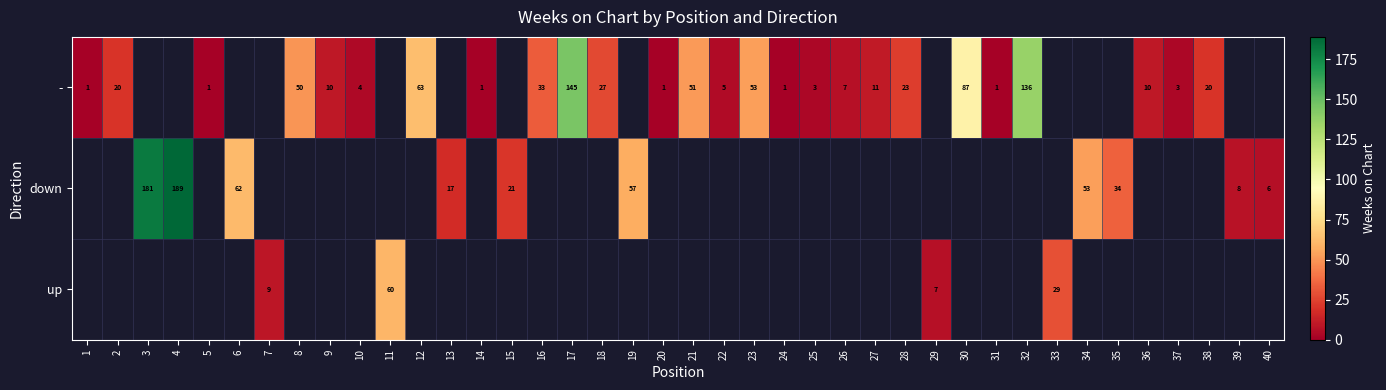

How many data points does each series have?

40